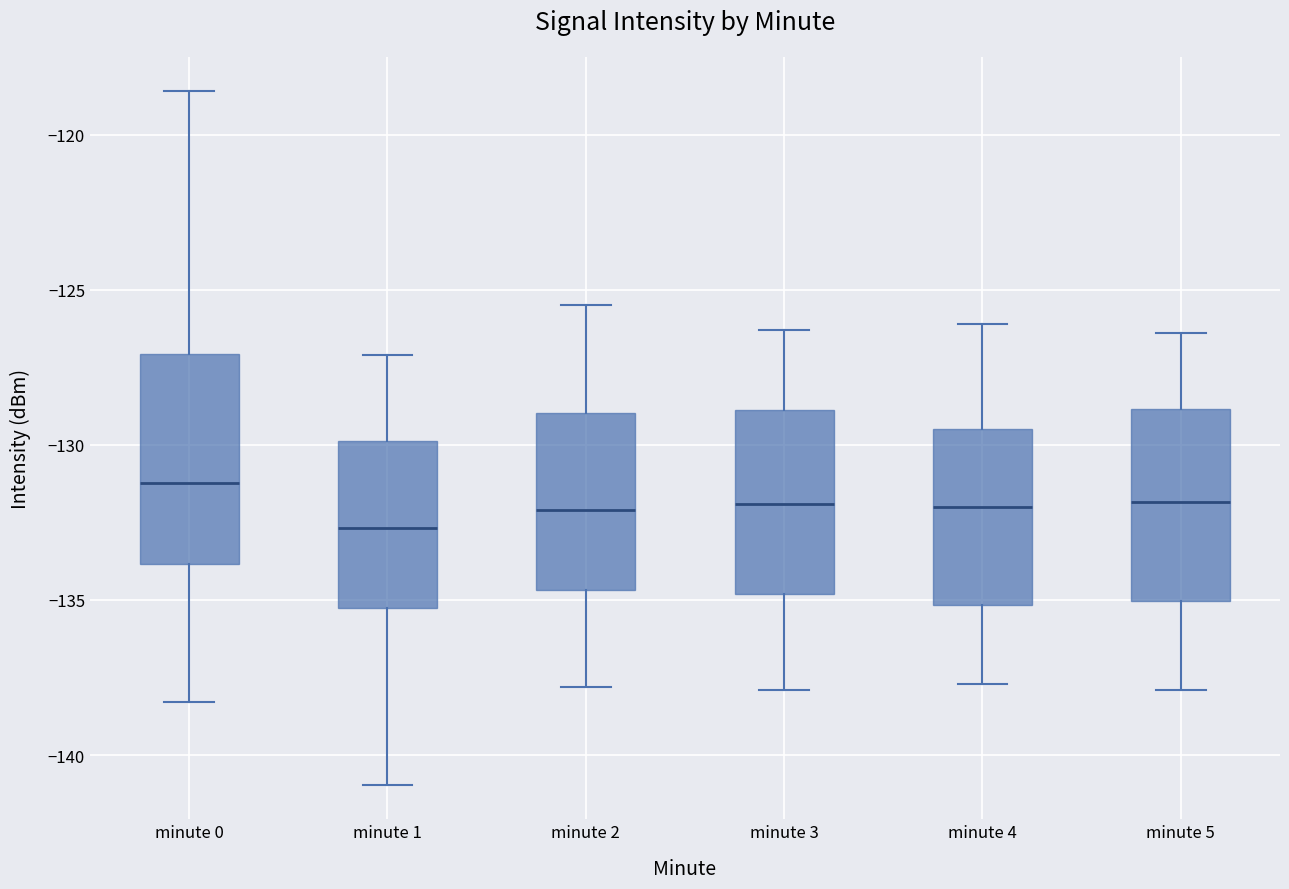

Reading left to right, read every box against the y-axis: the position of its median line, the range the box covers, and the ends of its whiskers. The values are not printed on the chart, so give them approximately, as read against the axis.

minute 0: median -131.0, box -134.0 to -127.0, whiskers -138.5 to -118.5
minute 1: median -132.5, box -135.0 to -130.0, whiskers -141.0 to -127.0
minute 2: median -132.0, box -134.5 to -129.0, whiskers -138.0 to -125.5
minute 3: median -132.0, box -135.0 to -129.0, whiskers -138.0 to -126.5
minute 4: median -132.0, box -135.0 to -129.5, whiskers -137.5 to -126.0
minute 5: median -132.0, box -135.0 to -129.0, whiskers -138.0 to -126.5